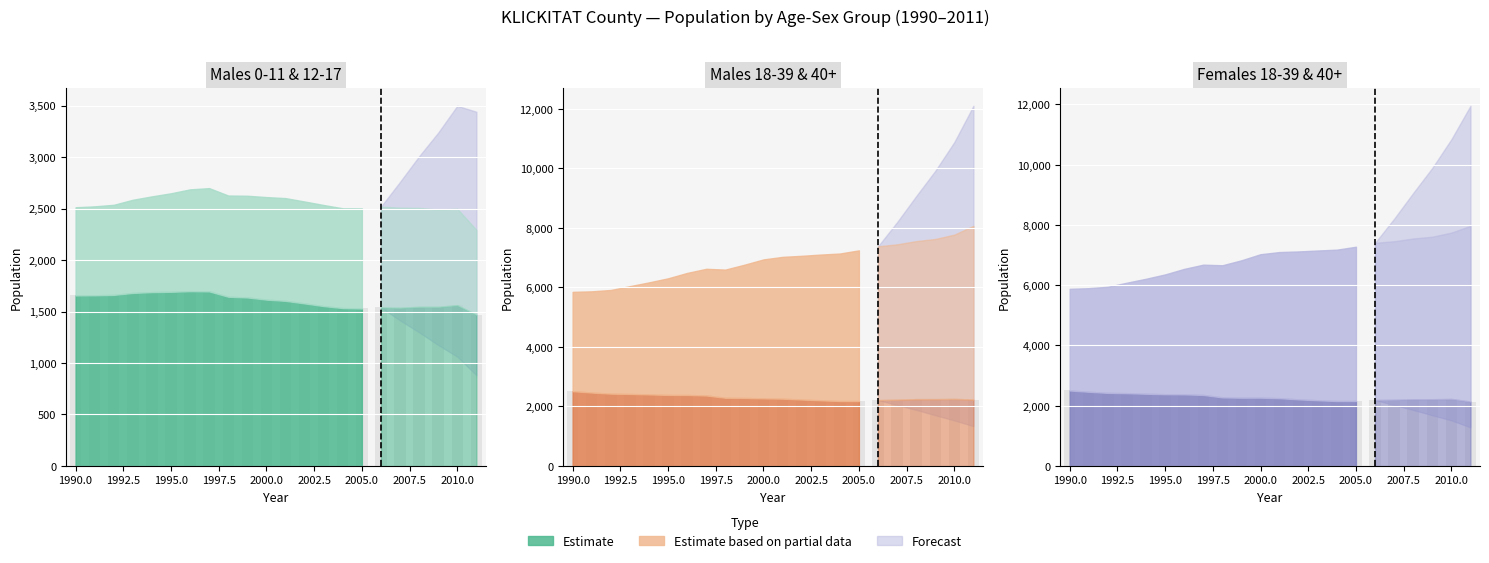

Count the number of data series in this chart.

3